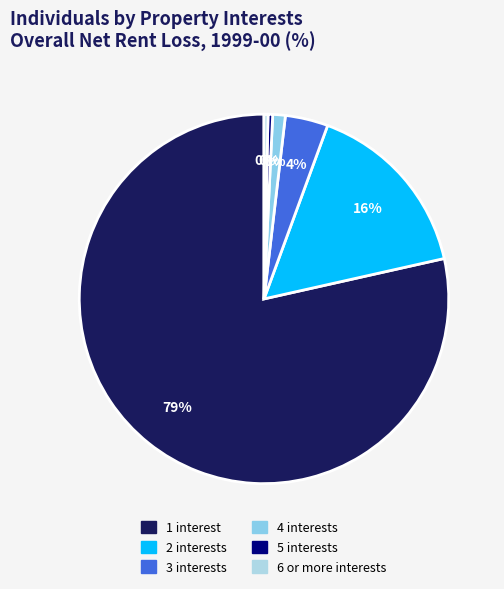

Count the number of slices in the pie.

6